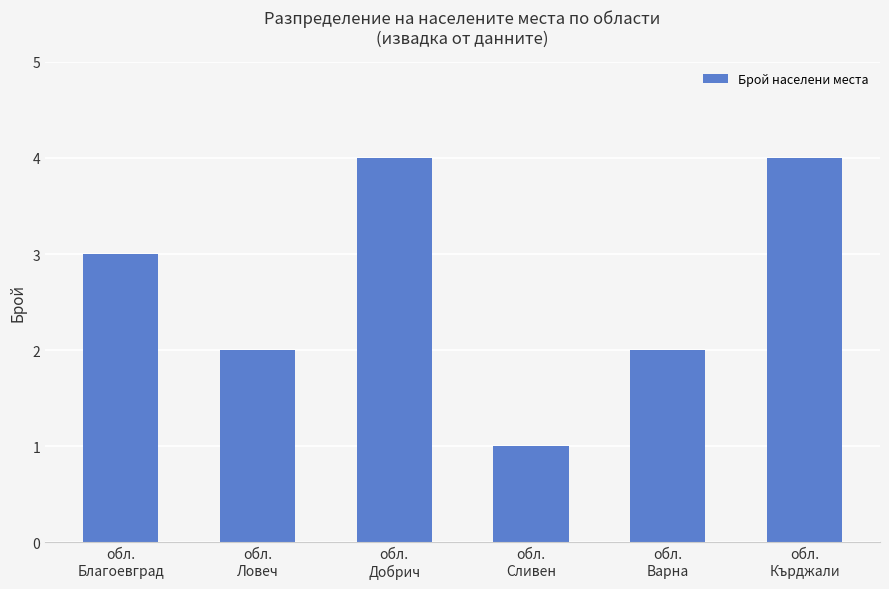

What position from the left is обл.
Благоевград?

1